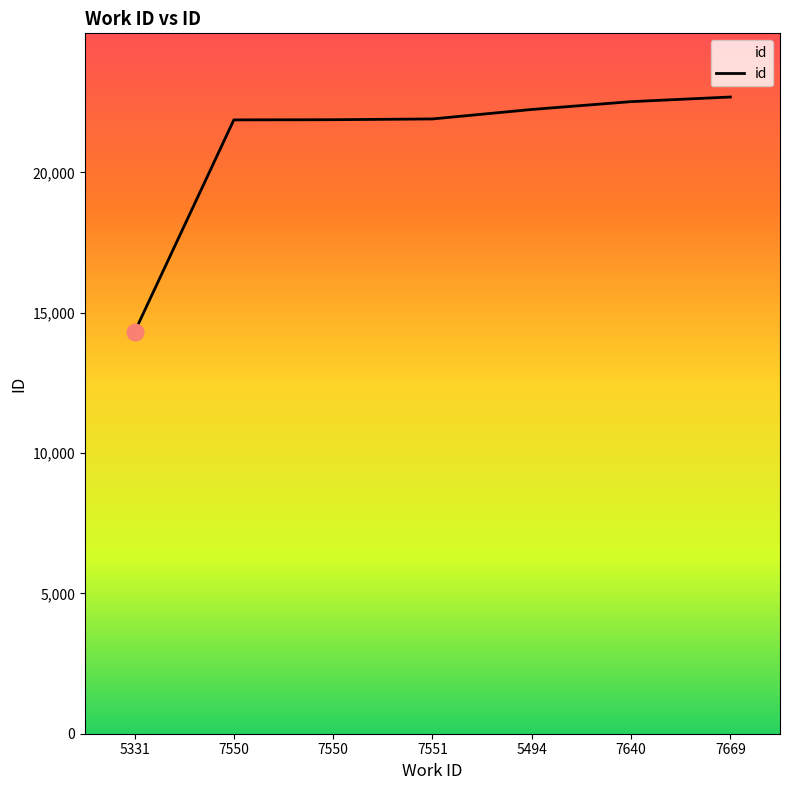

Count the number of categories in the chart.

7